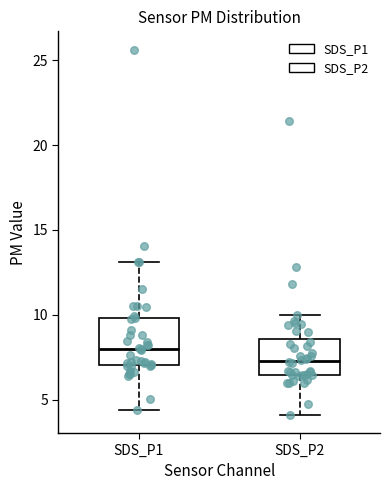

Which box's median line is the highest?

SDS_P1